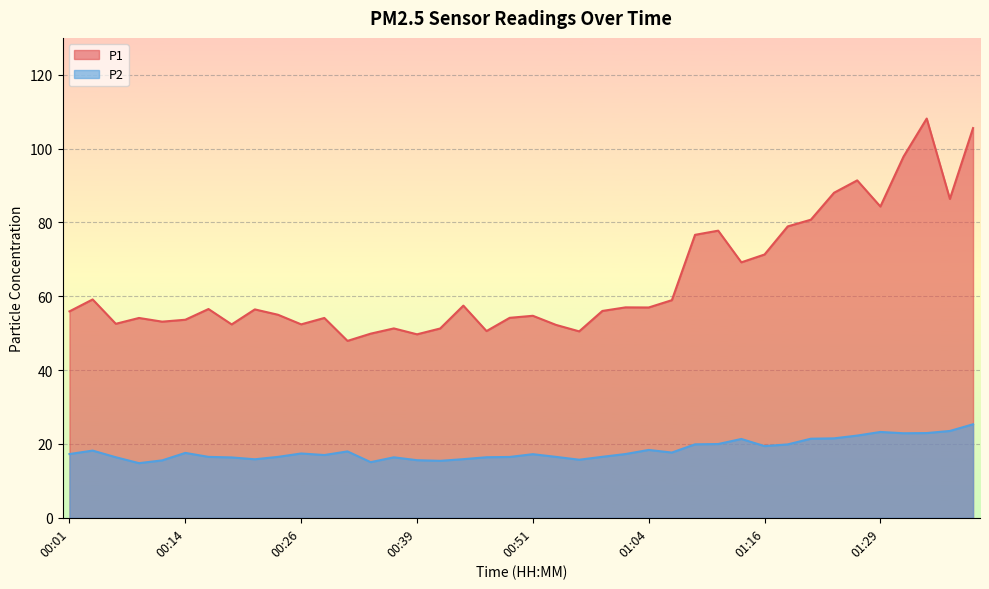

Where is the first local minimum for P2?

00:09